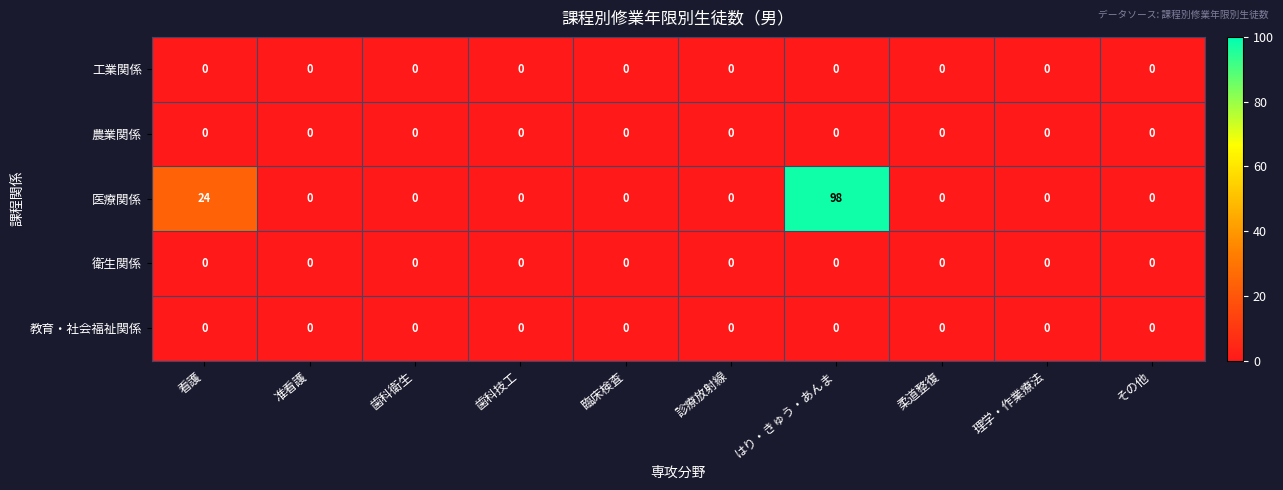

Which series has the largest total across all categories?

医療関係